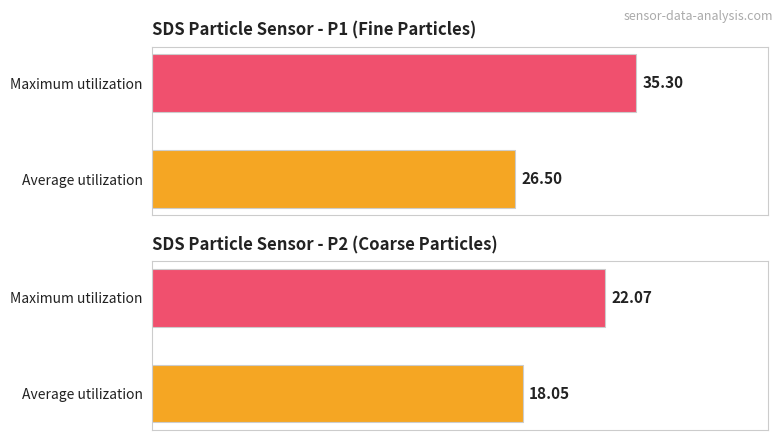

Are the bars grouped side by side (vs. stacked)?

No